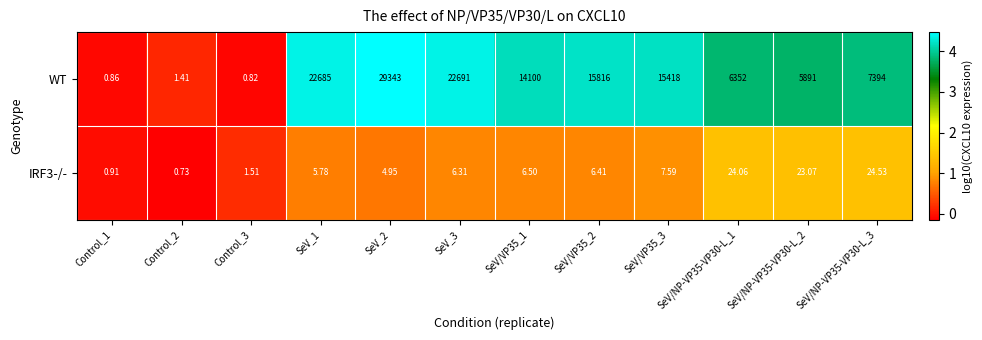

Which series has the widest spread of values?

WT